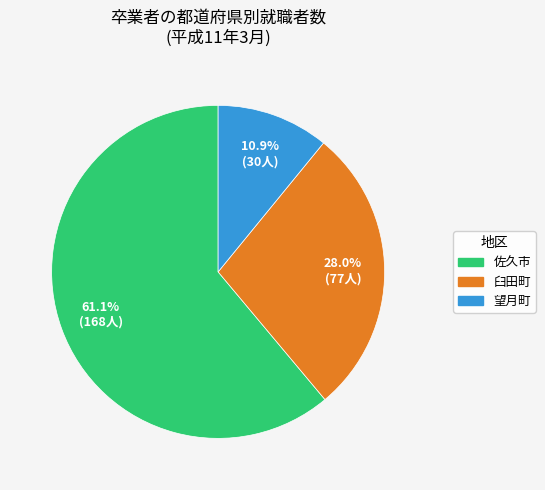

Does any single category account for the majority?

Yes